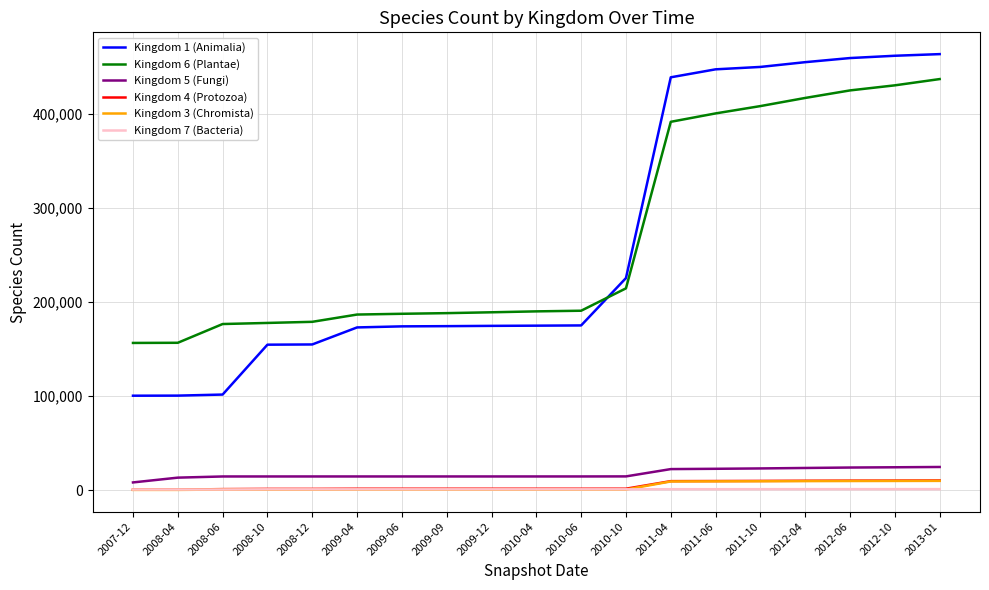

Does the chart display data point markers on the line(s)?

No